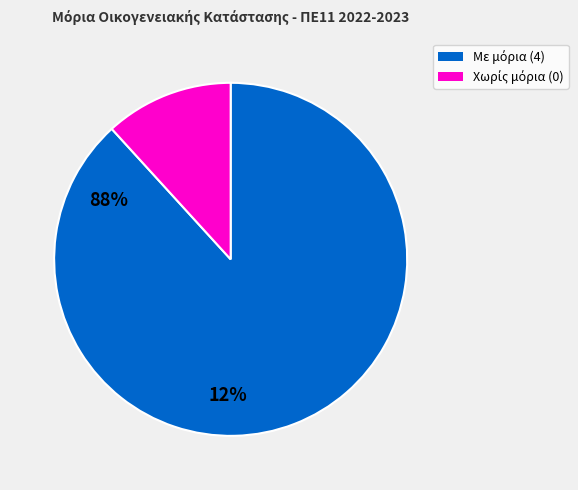

Does any single category account for the majority?

Yes